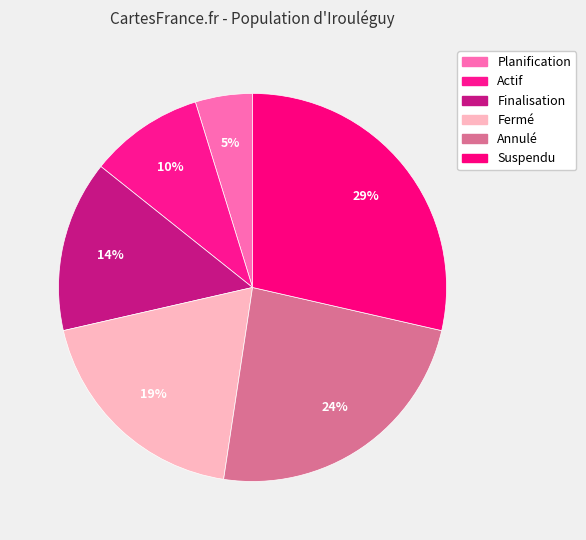

Is it true that Annulé is 24% of the pie?

True